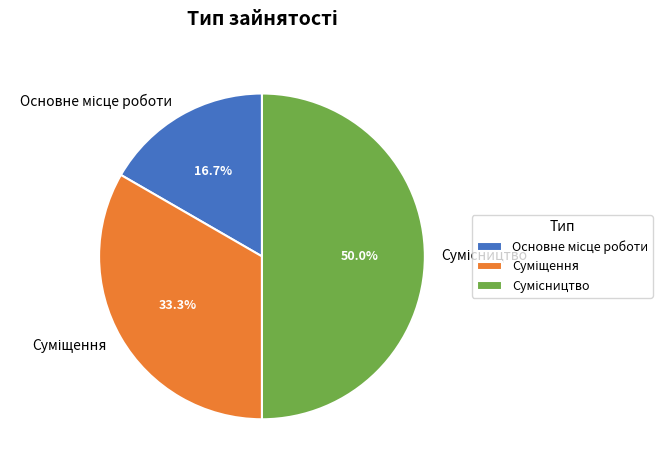

Count the number of slices in the pie.

3